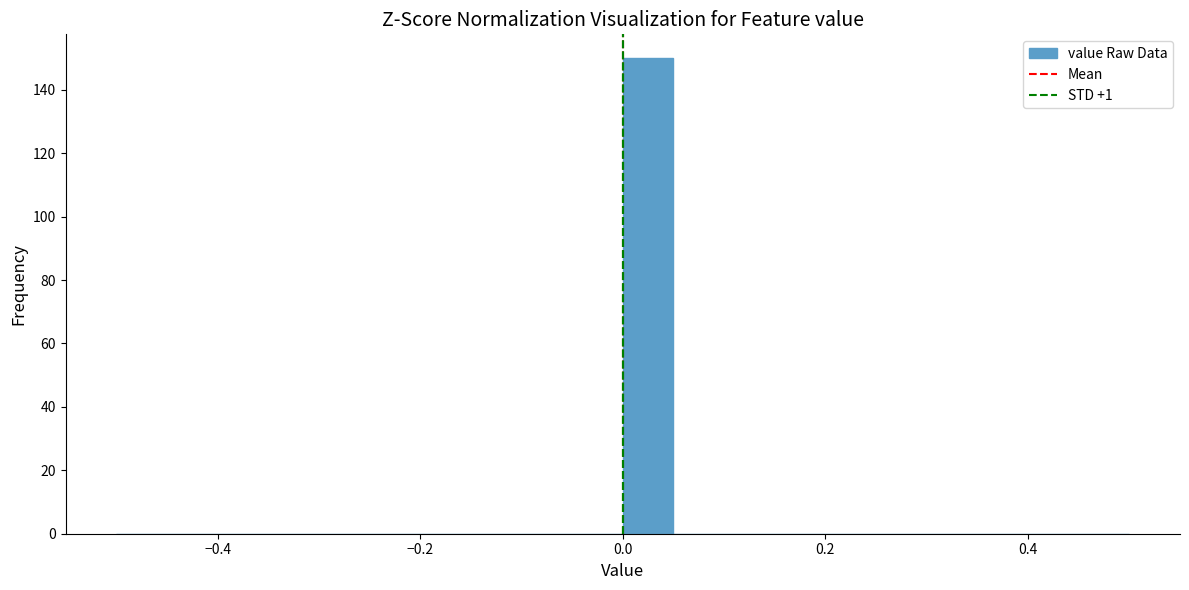

Read against the x-axis, roughly where is the centre of the tallest bar?

0.02